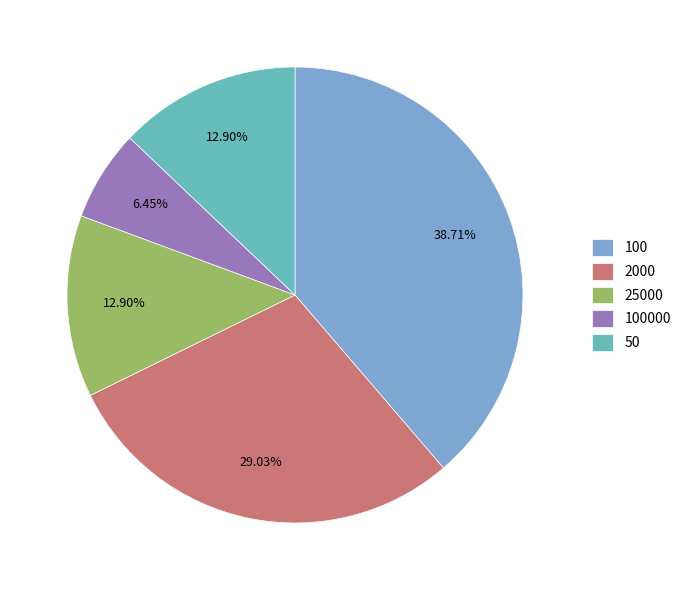

To the nearest percent, what is the average slice percentage?

20%